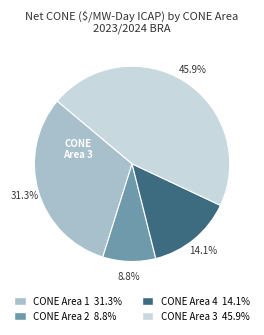

Is there a majority slice in this chart?

No